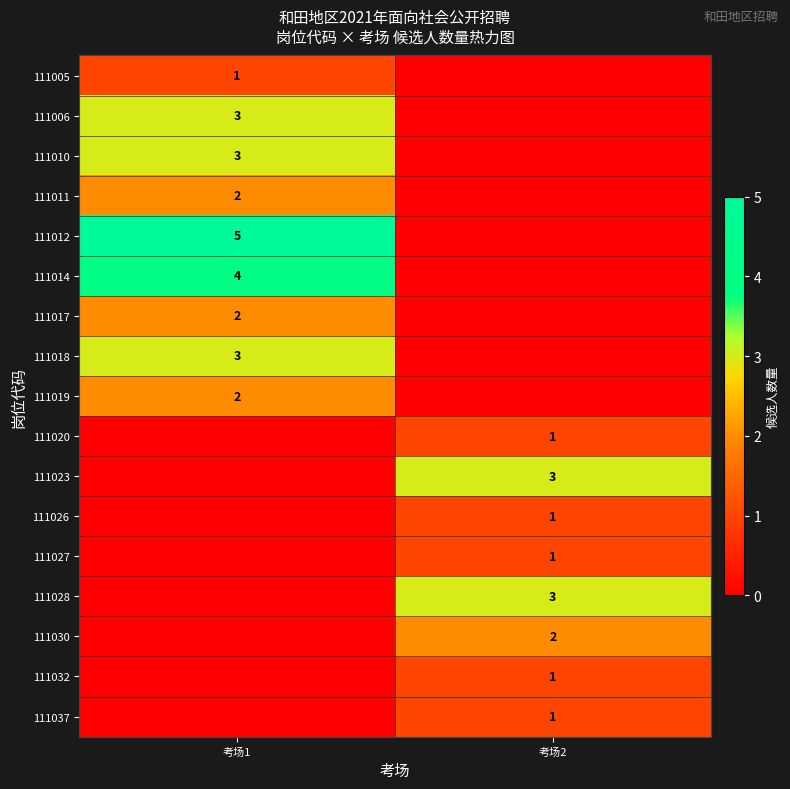

The 111027 series shows 2 at 考场2. True or false?

False